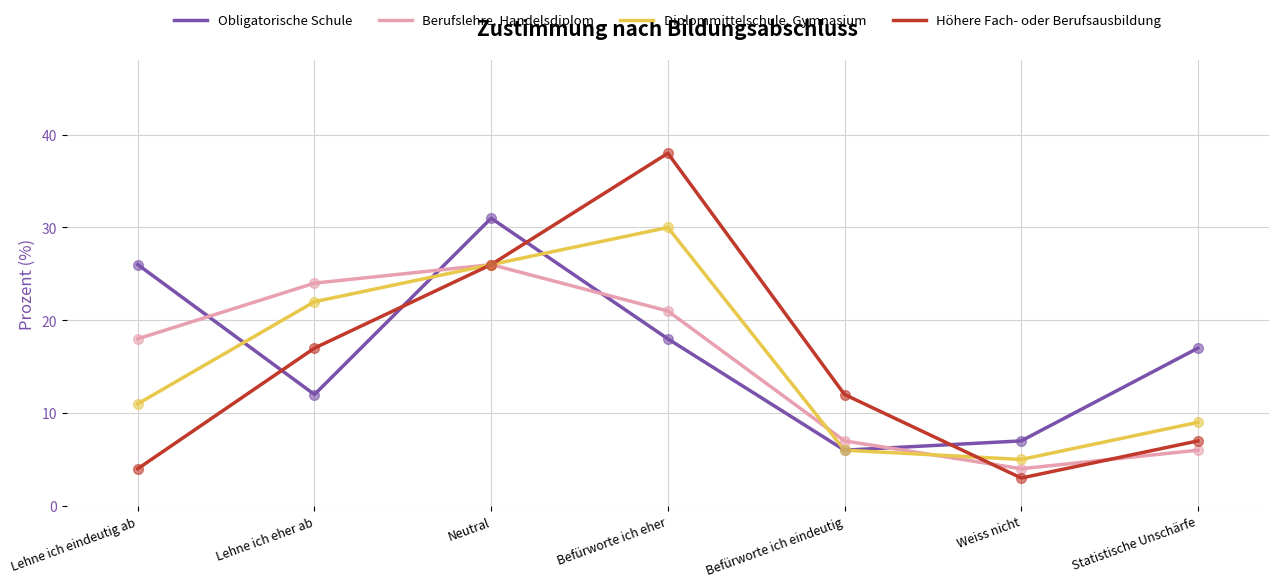

Which label corresponds to the largest value in the chart?

Befürworte ich eher